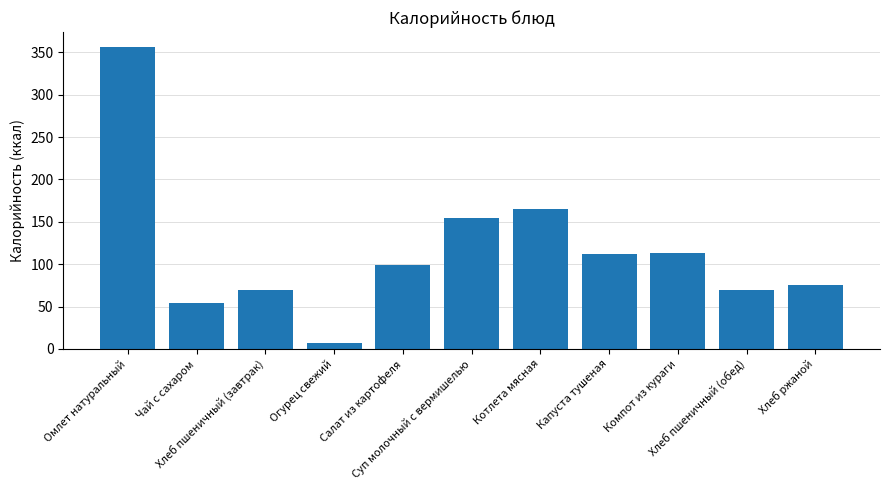

What is the minimum value shown in the chart?

7.0